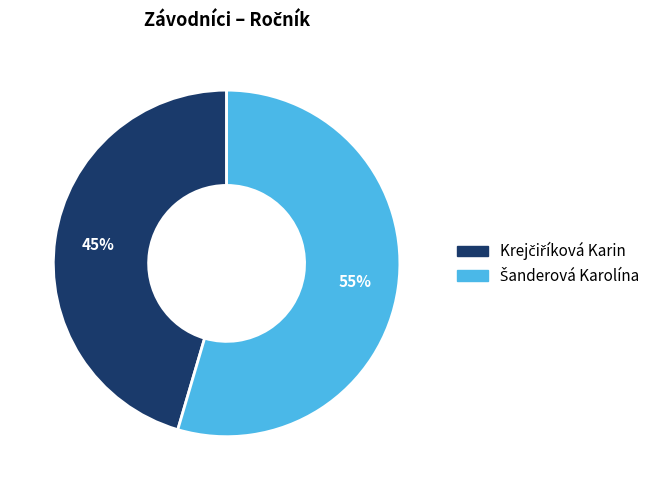

How many slices are in this pie chart?

2